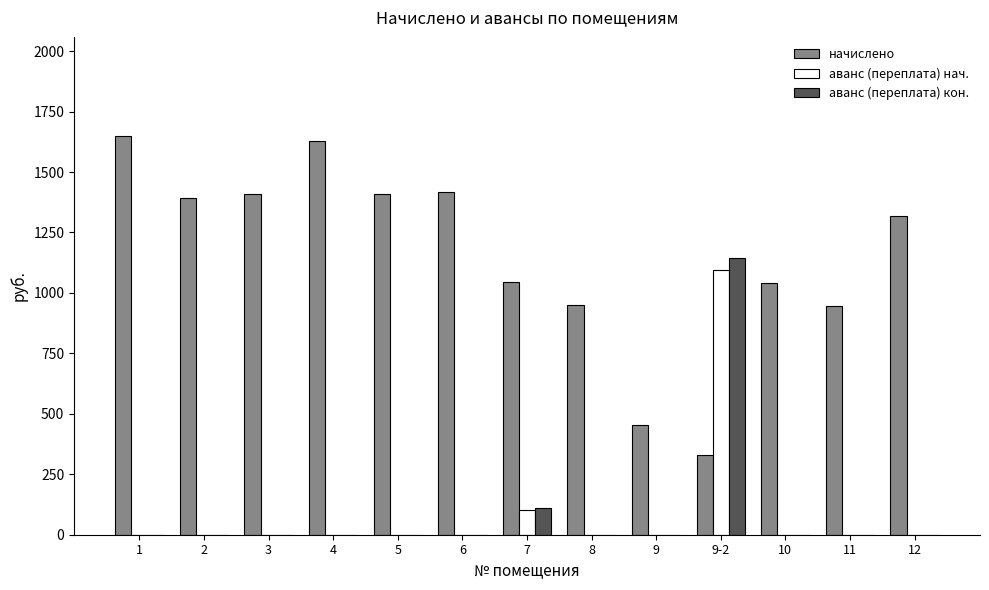

What is the maximum value shown in the chart?

1647.1